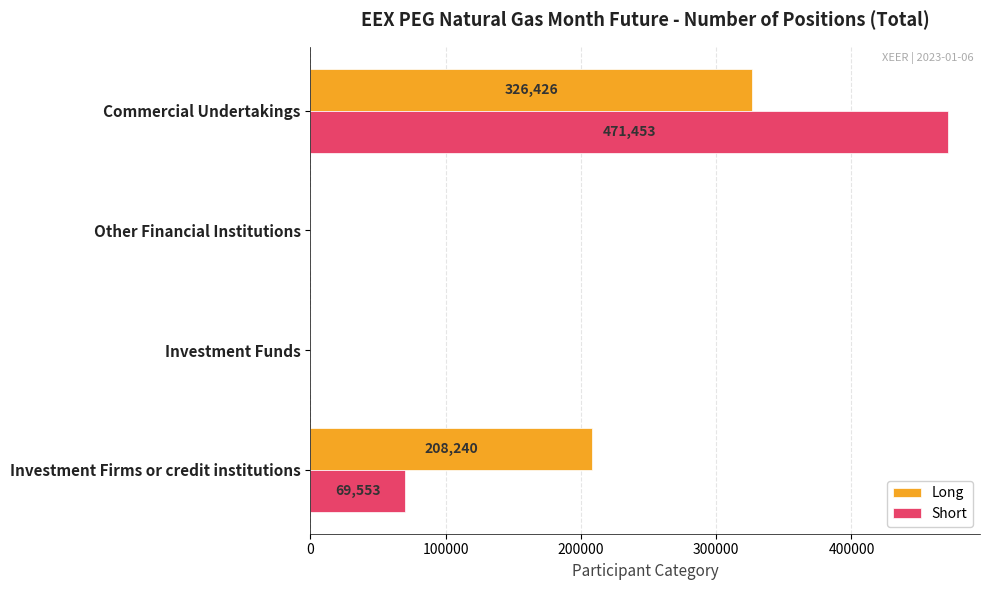

Between Investment Firms or credit institutions and Other Financial Institutions, which series saw the biggest shift?

Long